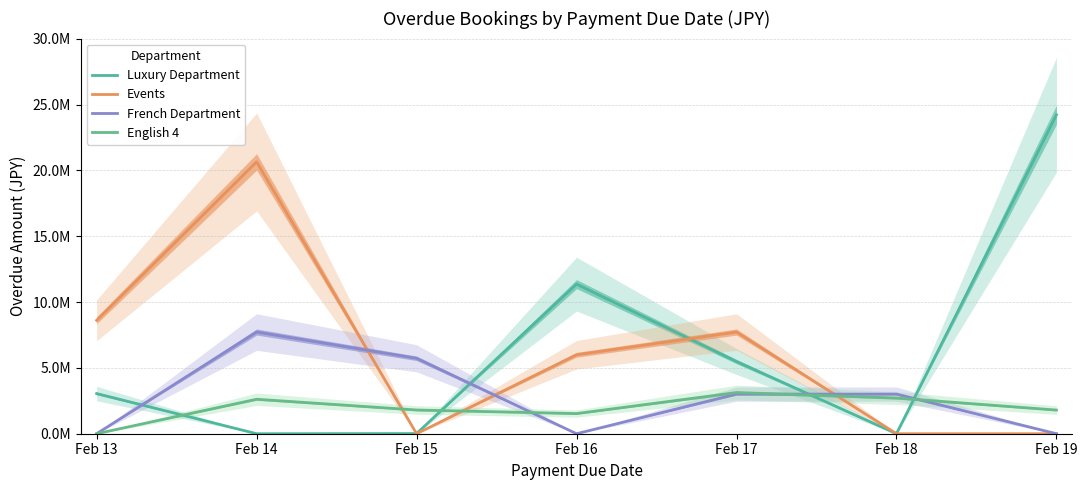

At which category does the chart reach its minimum across all series?

Feb 14